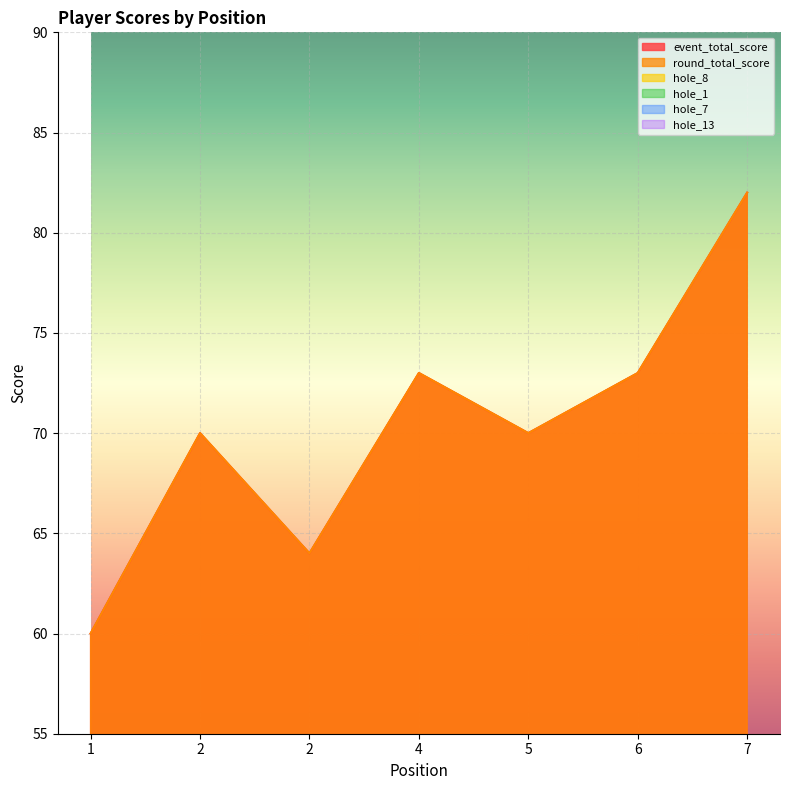

Which label corresponds to the smallest value in the chart?

1